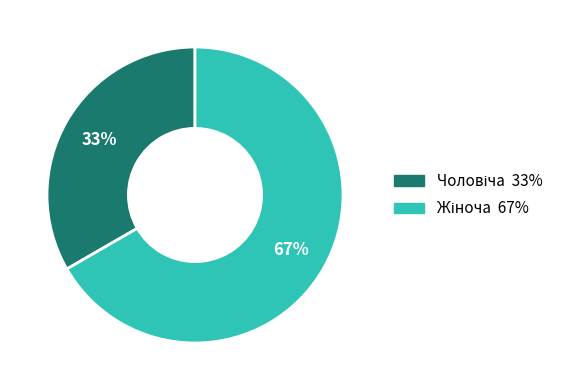

Is there any slice that represents more than half of the pie?

Yes